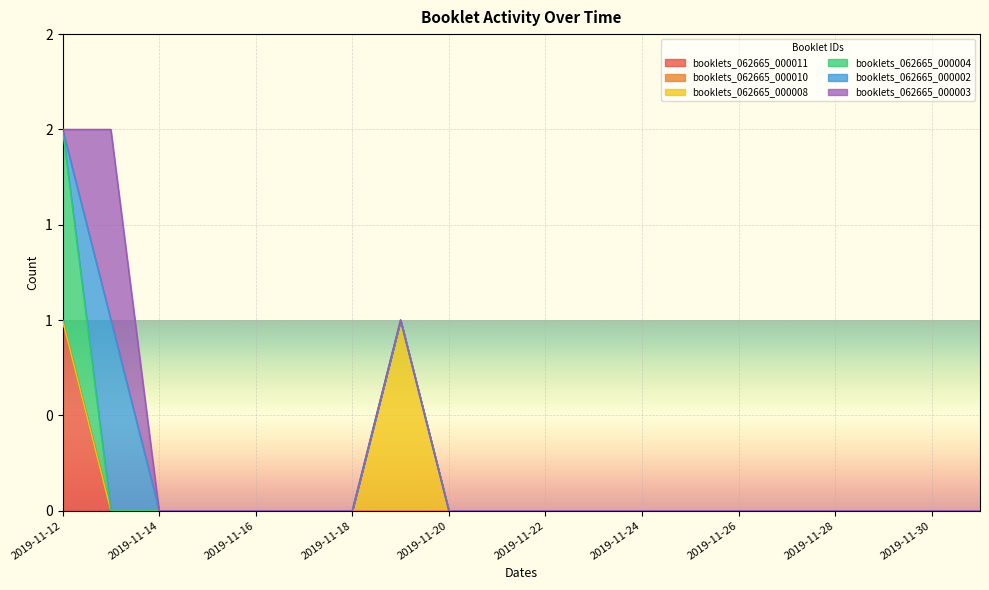

Reading left to right, what are all the values shown in this chart?

booklets_062665_000011: 2019-11-12=1	2019-11-13=0	2019-11-14=0	2019-11-15=0	2019-11-16=0	2019-11-17=0	2019-11-18=0	2019-11-19=0	2019-11-20=0	2019-11-21=0	2019-11-22=0	2019-11-23=0	2019-11-24=0	2019-11-25=0	2019-11-26=0	2019-11-27=0	2019-11-28=0	2019-11-29=0	2019-11-30=0	2019-12-01=0
booklets_062665_000010: 2019-11-12=0	2019-11-13=0	2019-11-14=0	2019-11-15=0	2019-11-16=0	2019-11-17=0	2019-11-18=0	2019-11-19=0	2019-11-20=0	2019-11-21=0	2019-11-22=0	2019-11-23=0	2019-11-24=0	2019-11-25=0	2019-11-26=0	2019-11-27=0	2019-11-28=0	2019-11-29=0	2019-11-30=0	2019-12-01=0
booklets_062665_000008: 2019-11-12=0	2019-11-13=0	2019-11-14=0	2019-11-15=0	2019-11-16=0	2019-11-17=0	2019-11-18=0	2019-11-19=1	2019-11-20=0	2019-11-21=0	2019-11-22=0	2019-11-23=0	2019-11-24=0	2019-11-25=0	2019-11-26=0	2019-11-27=0	2019-11-28=0	2019-11-29=0	2019-11-30=0	2019-12-01=0
booklets_062665_000004: 2019-11-12=1	2019-11-13=0	2019-11-14=0	2019-11-15=0	2019-11-16=0	2019-11-17=0	2019-11-18=0	2019-11-19=0	2019-11-20=0	2019-11-21=0	2019-11-22=0	2019-11-23=0	2019-11-24=0	2019-11-25=0	2019-11-26=0	2019-11-27=0	2019-11-28=0	2019-11-29=0	2019-11-30=0	2019-12-01=0
booklets_062665_000002: 2019-11-12=0	2019-11-13=1	2019-11-14=0	2019-11-15=0	2019-11-16=0	2019-11-17=0	2019-11-18=0	2019-11-19=0	2019-11-20=0	2019-11-21=0	2019-11-22=0	2019-11-23=0	2019-11-24=0	2019-11-25=0	2019-11-26=0	2019-11-27=0	2019-11-28=0	2019-11-29=0	2019-11-30=0	2019-12-01=0
booklets_062665_000003: 2019-11-12=0	2019-11-13=1	2019-11-14=0	2019-11-15=0	2019-11-16=0	2019-11-17=0	2019-11-18=0	2019-11-19=0	2019-11-20=0	2019-11-21=0	2019-11-22=0	2019-11-23=0	2019-11-24=0	2019-11-25=0	2019-11-26=0	2019-11-27=0	2019-11-28=0	2019-11-29=0	2019-11-30=0	2019-12-01=0